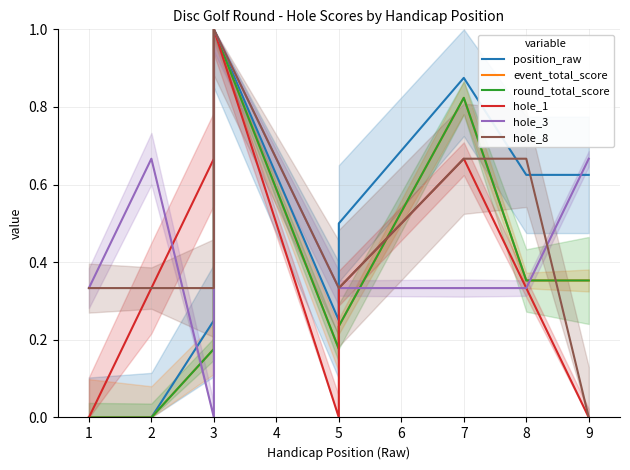

True or false: hole_8 and position_raw cross at least once.

True